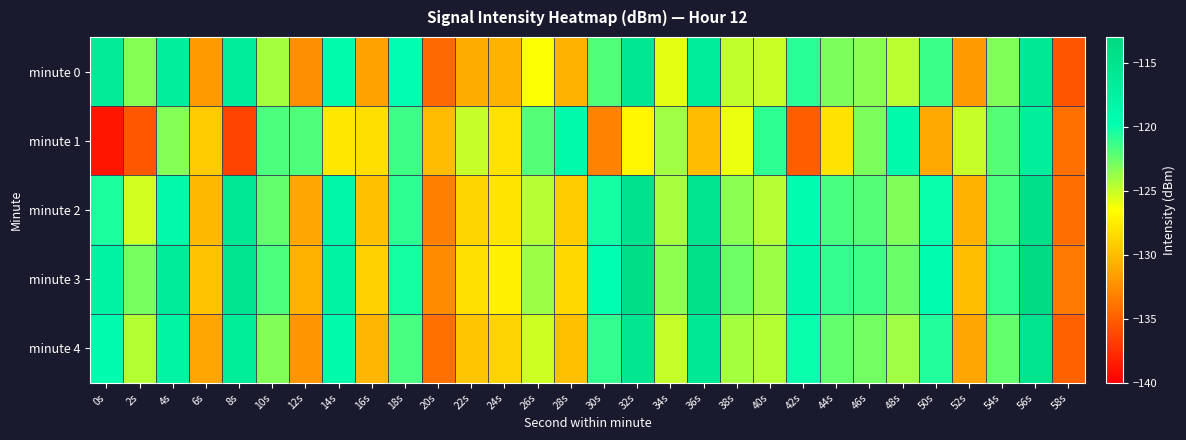

At how many categories does at least one series exceed -117?

6